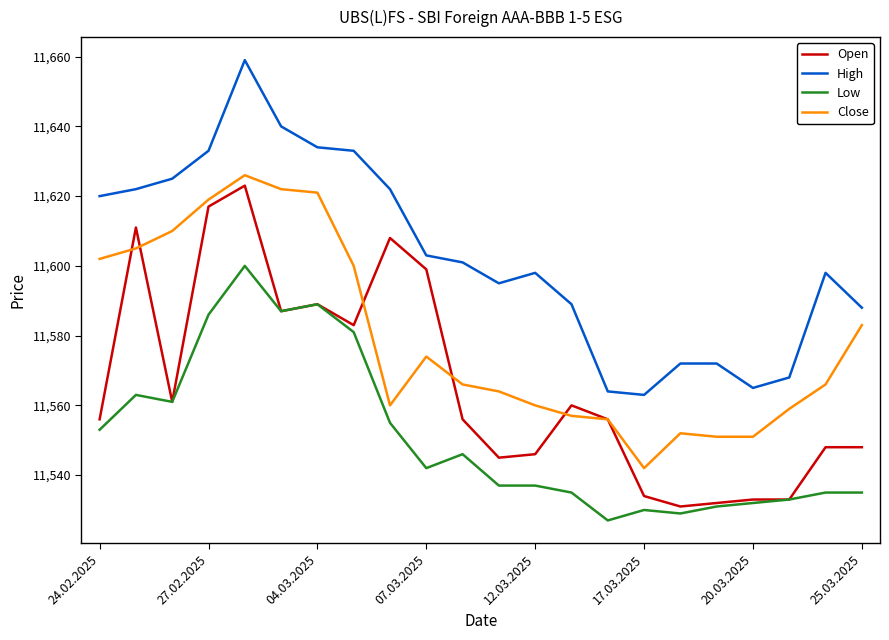

At how many categories does at least one series exceed 11558?

22